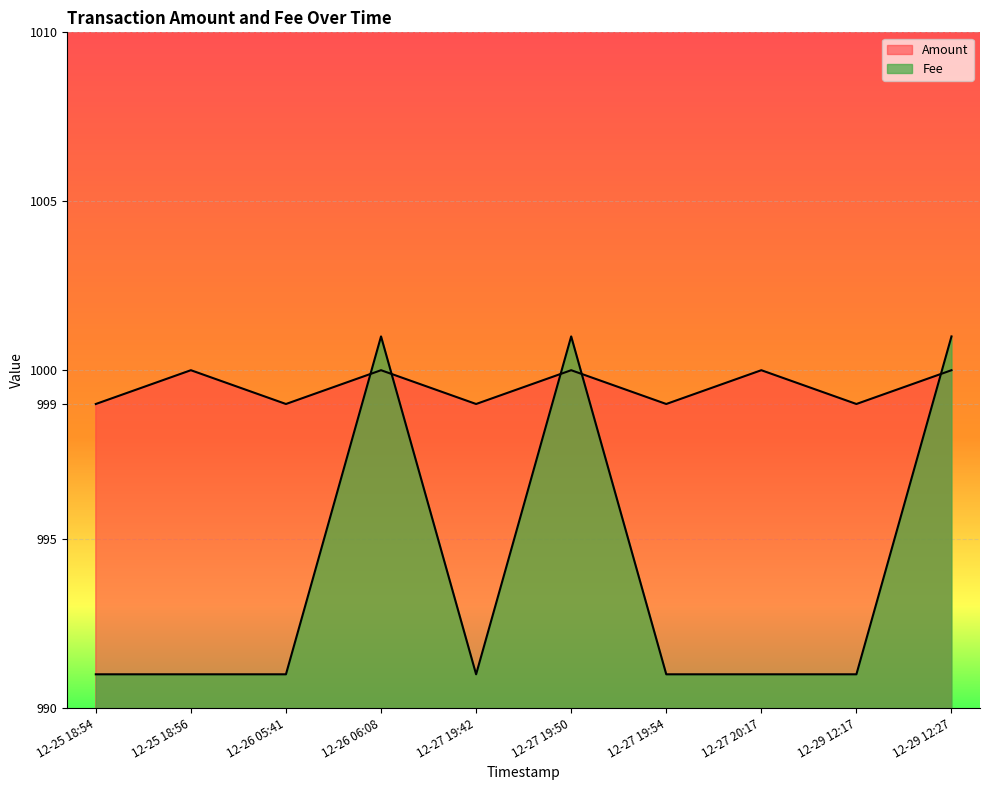

List the labels in order of Amount value, smallest first.

12-25 18:54, 12-26 05:41, 12-27 19:42, 12-27 19:54, 12-29 12:17, 12-25 18:56, 12-26 06:08, 12-27 19:50, 12-27 20:17, 12-29 12:27